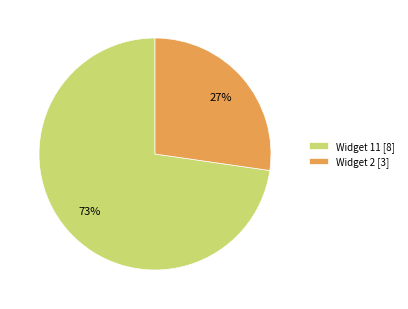

Which category has the smallest portion of the pie?

Widget 2 [3]